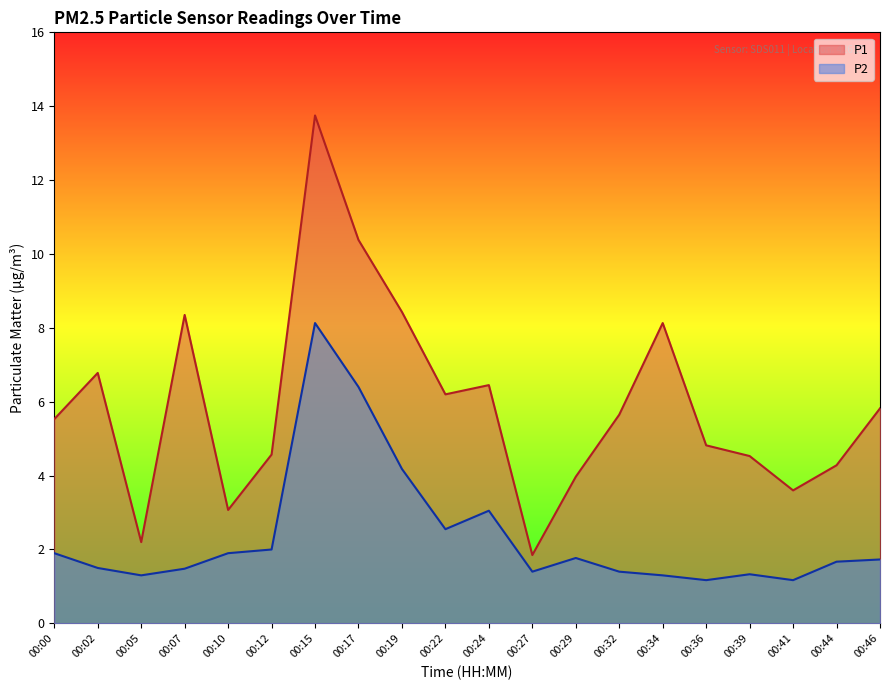

What is the sum of all P1 values?

118.4